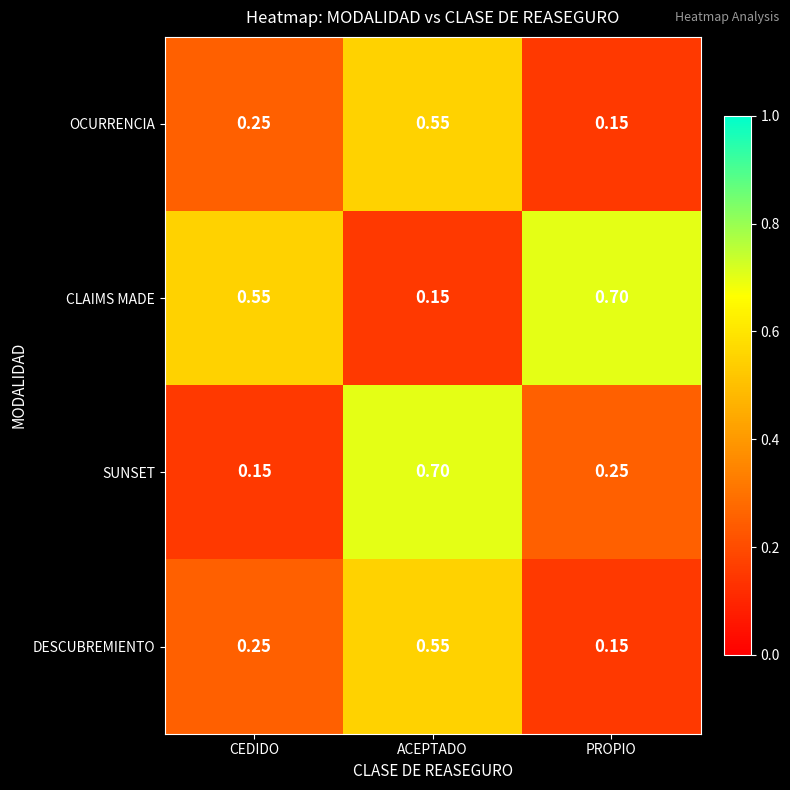

At which label does CLAIMS MADE reach its minimum?

ACEPTADO